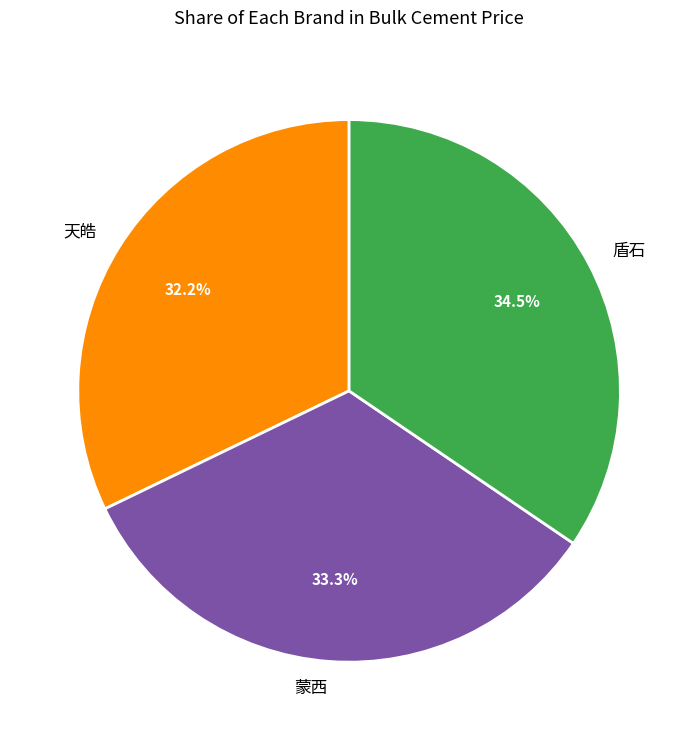

Which slice is the largest?

盾石